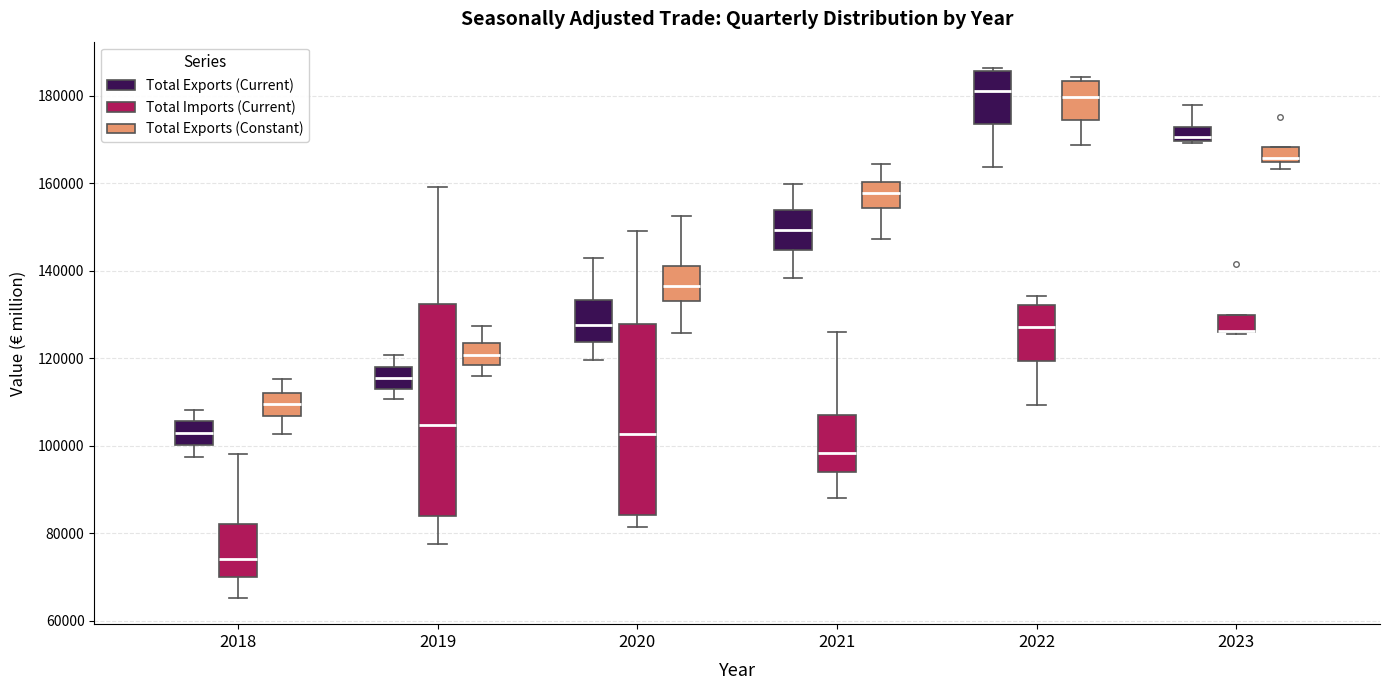

Which box is the tallest, from its lower edge to its upper edge?

2019 (Total Imports (Current))